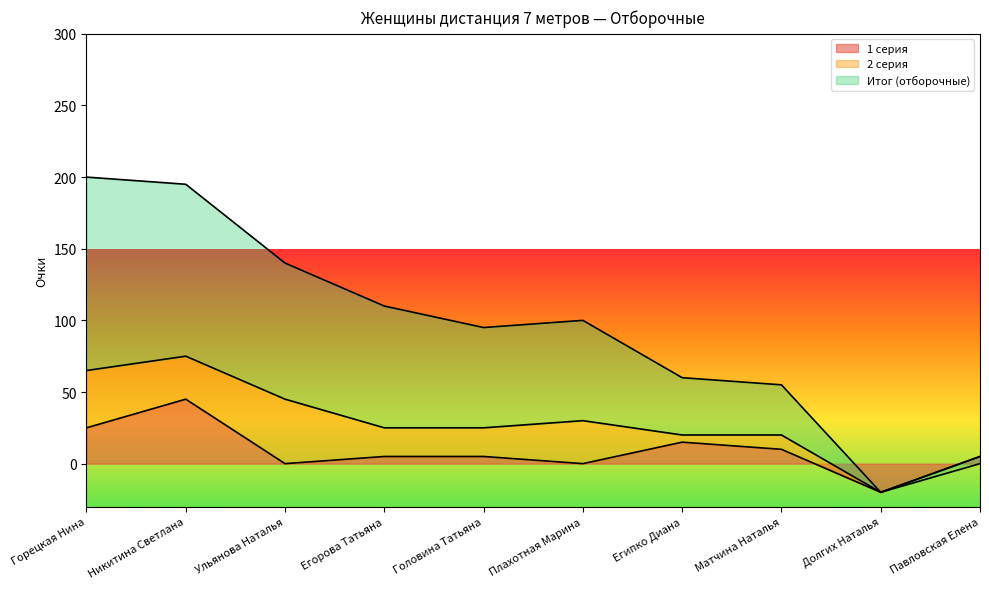

Which series has the widest spread of values?

Итог (отборочные)